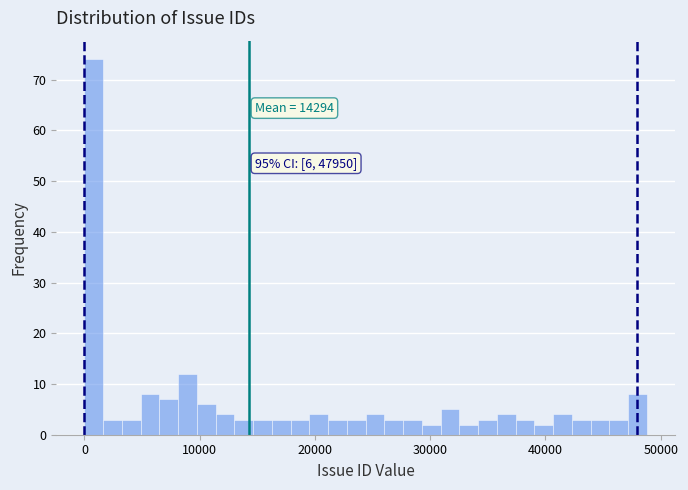

Read against the x-axis, roughly where is the centre of the tallest bar?

1000